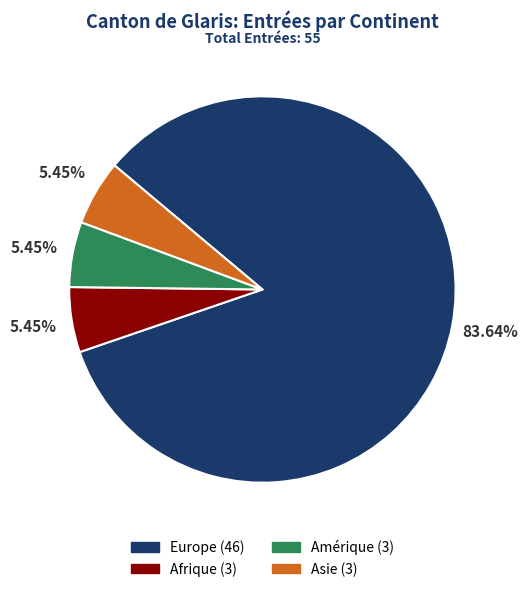

What is the largest slice in the pie chart?

Europe